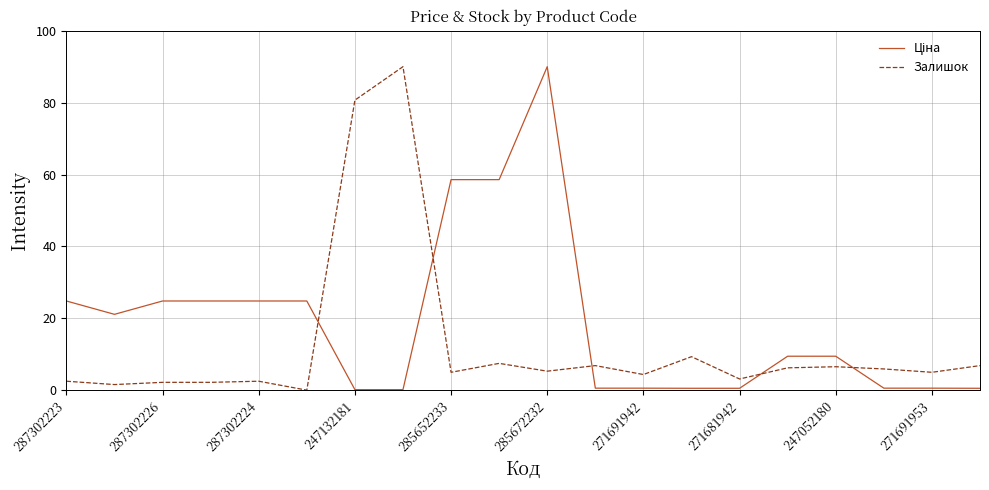

Does the chart have visible grid lines?

Yes